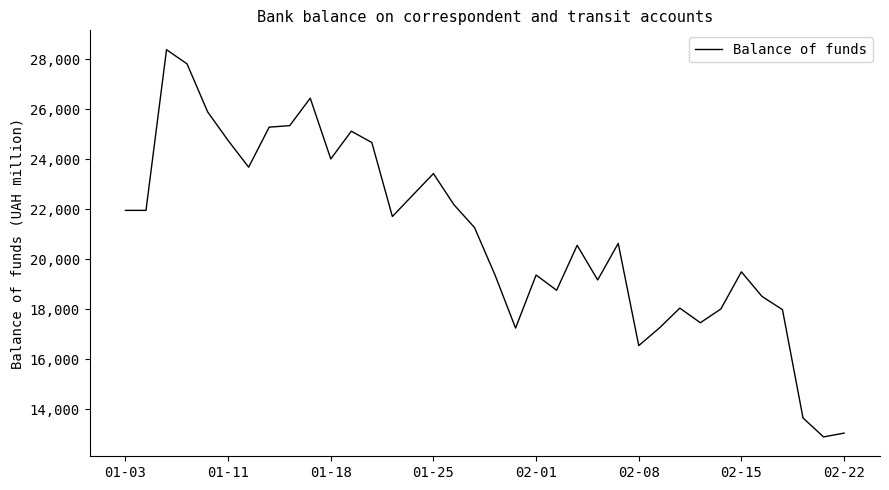

What is the difference between the second highest and minimum values?

14903.9